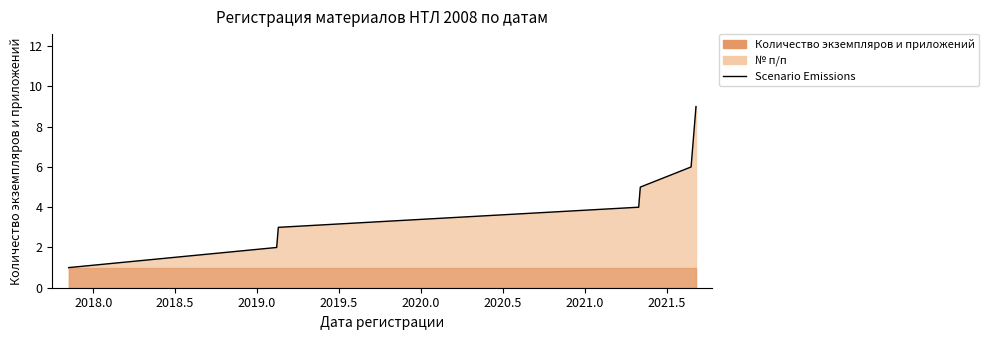

Count the number of values greater than 5.

4